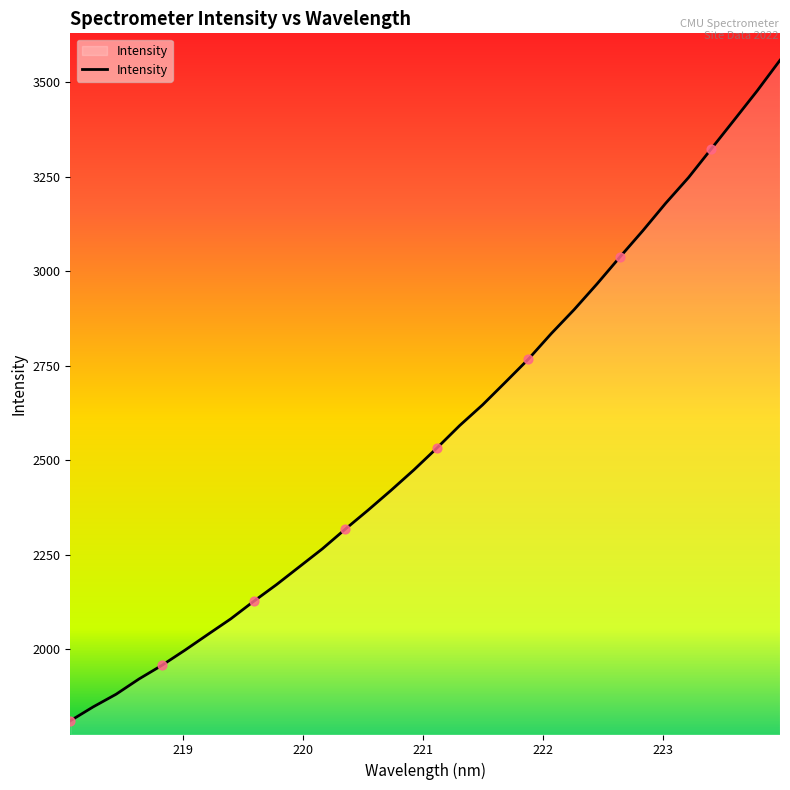

What is the maximum value shown in the chart?

3558.5